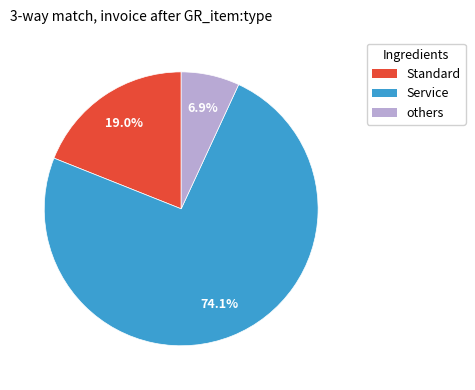

Which slice is the largest?

Service